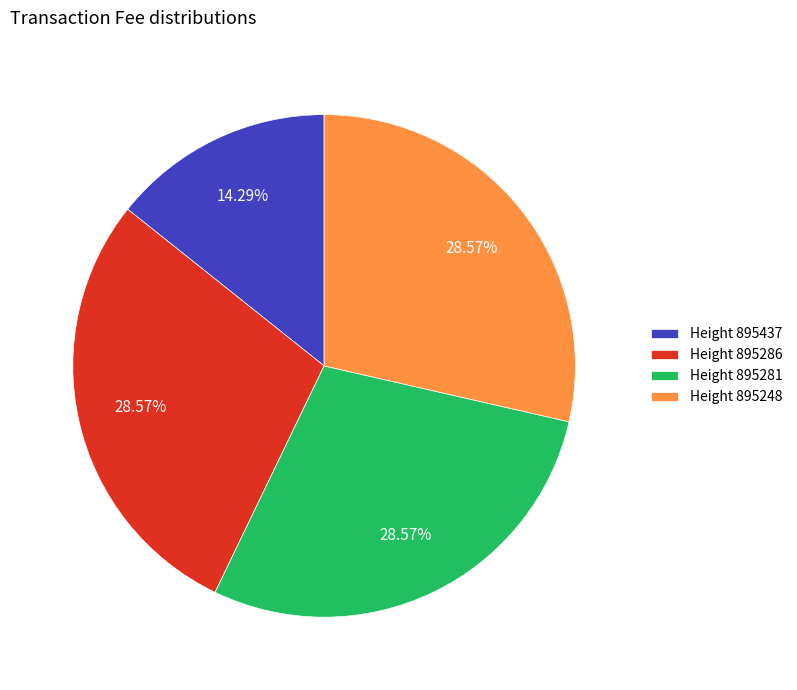

Does Height 895248 account for over 50% of the chart?

No